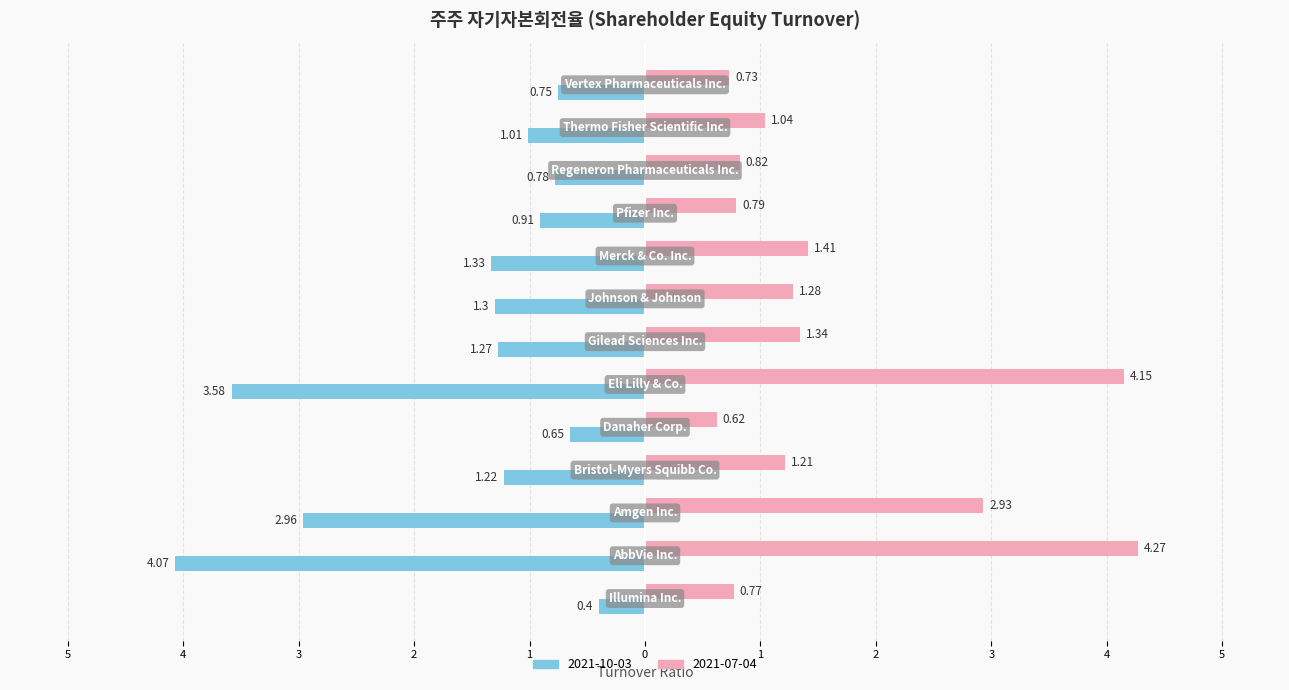

What are all the series names shown in the legend?

2021-10-03, 2021-07-04